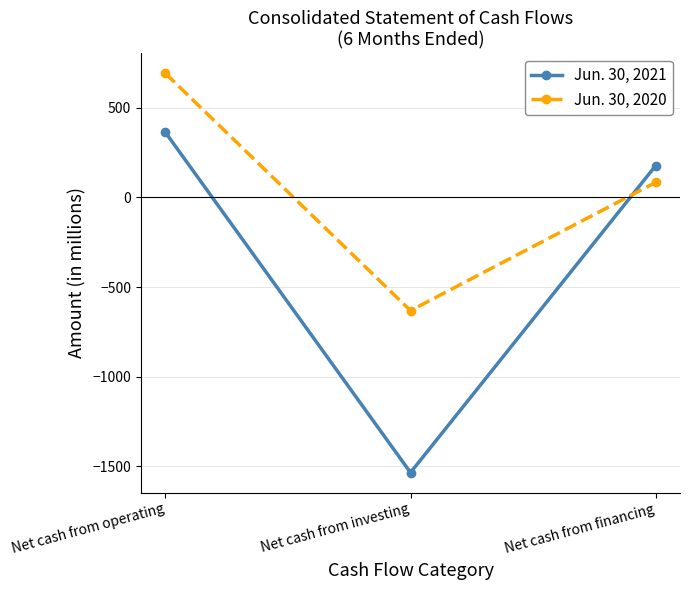

What is the value of the Jun. 30, 2021 point at the 2nd from the left?

-1534